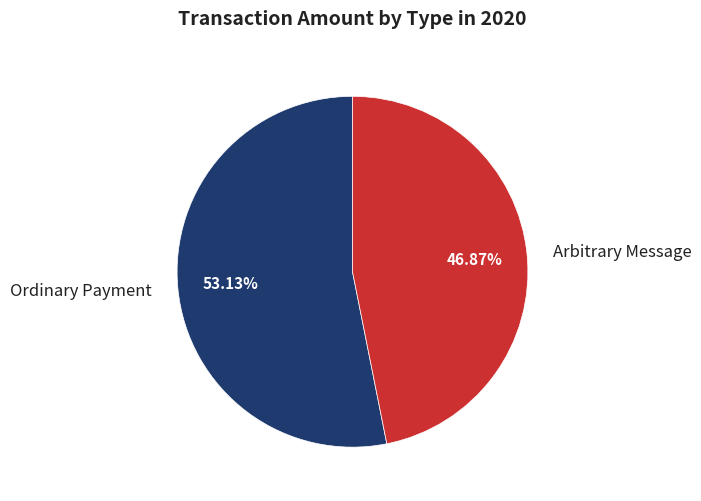

How many slices are in this pie chart?

2